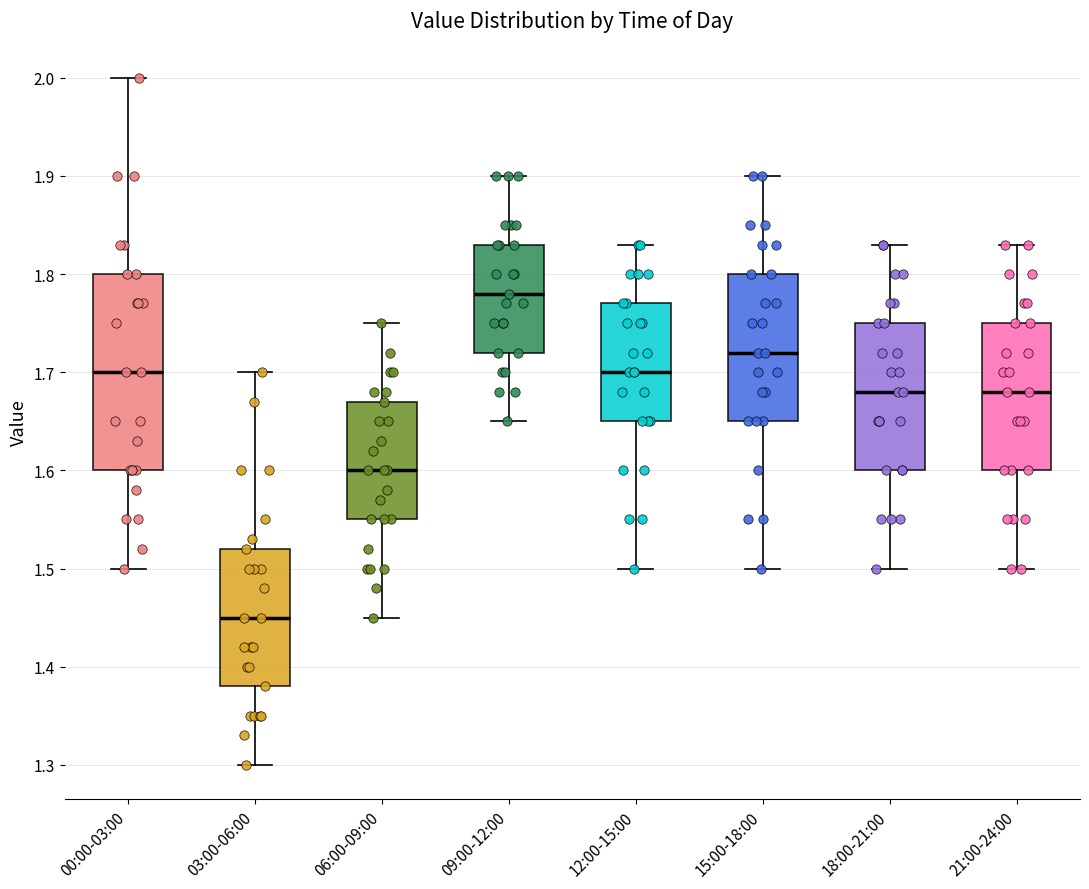

Which box is the tallest, from its lower edge to its upper edge?

00:00-03:00